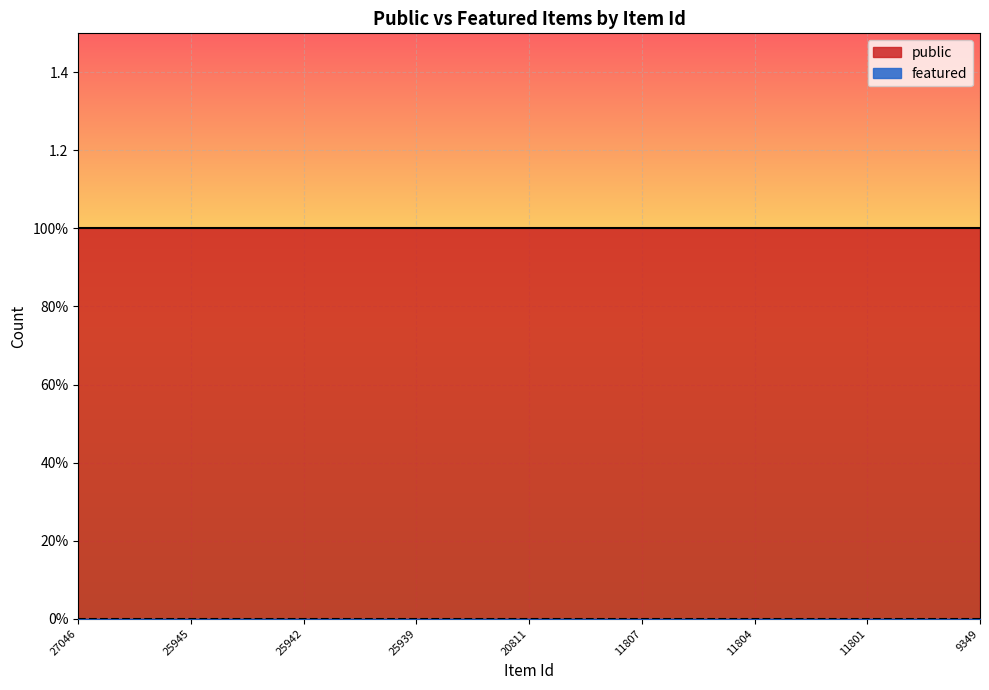

True or false: public and featured cross at least once.

False